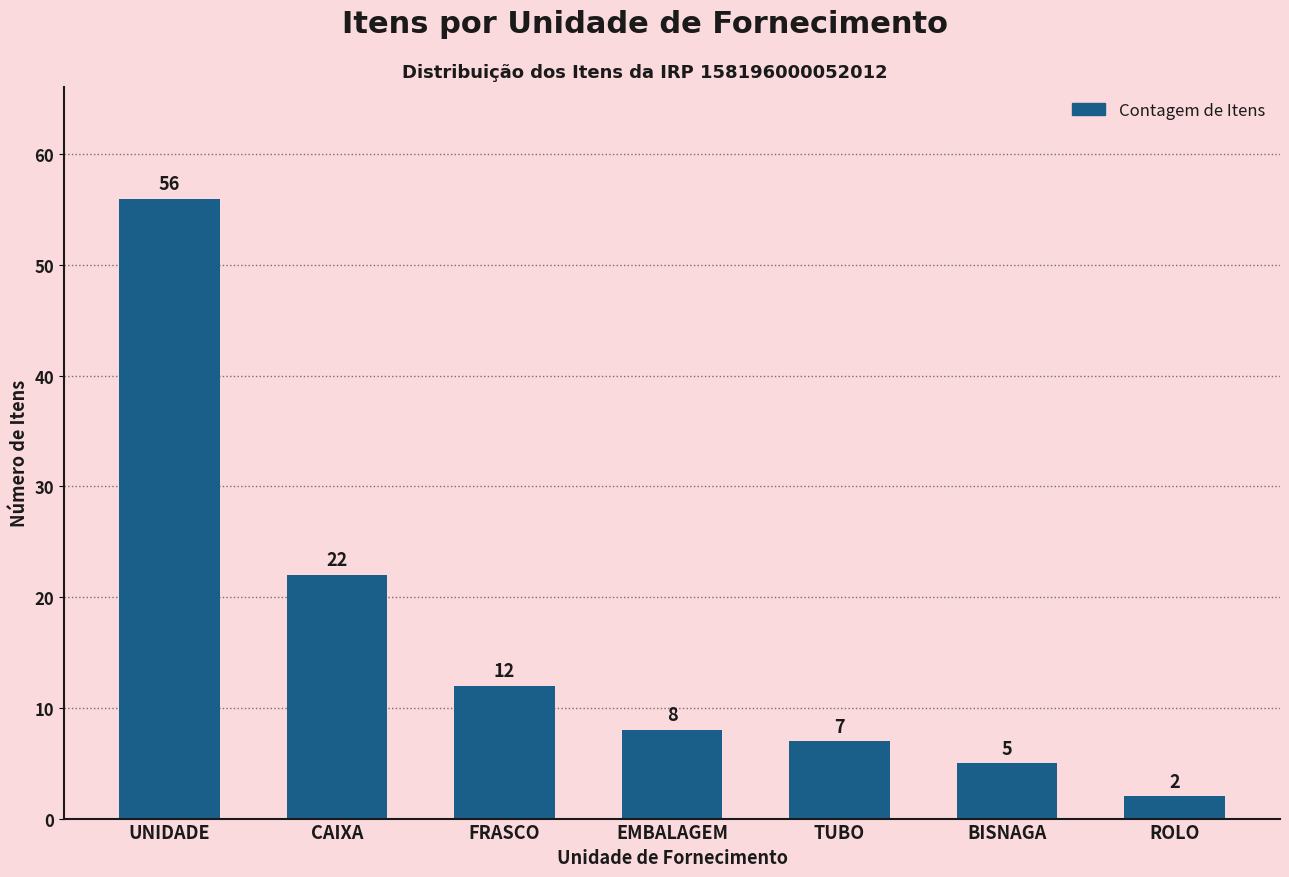

How many data points does each series have?

7